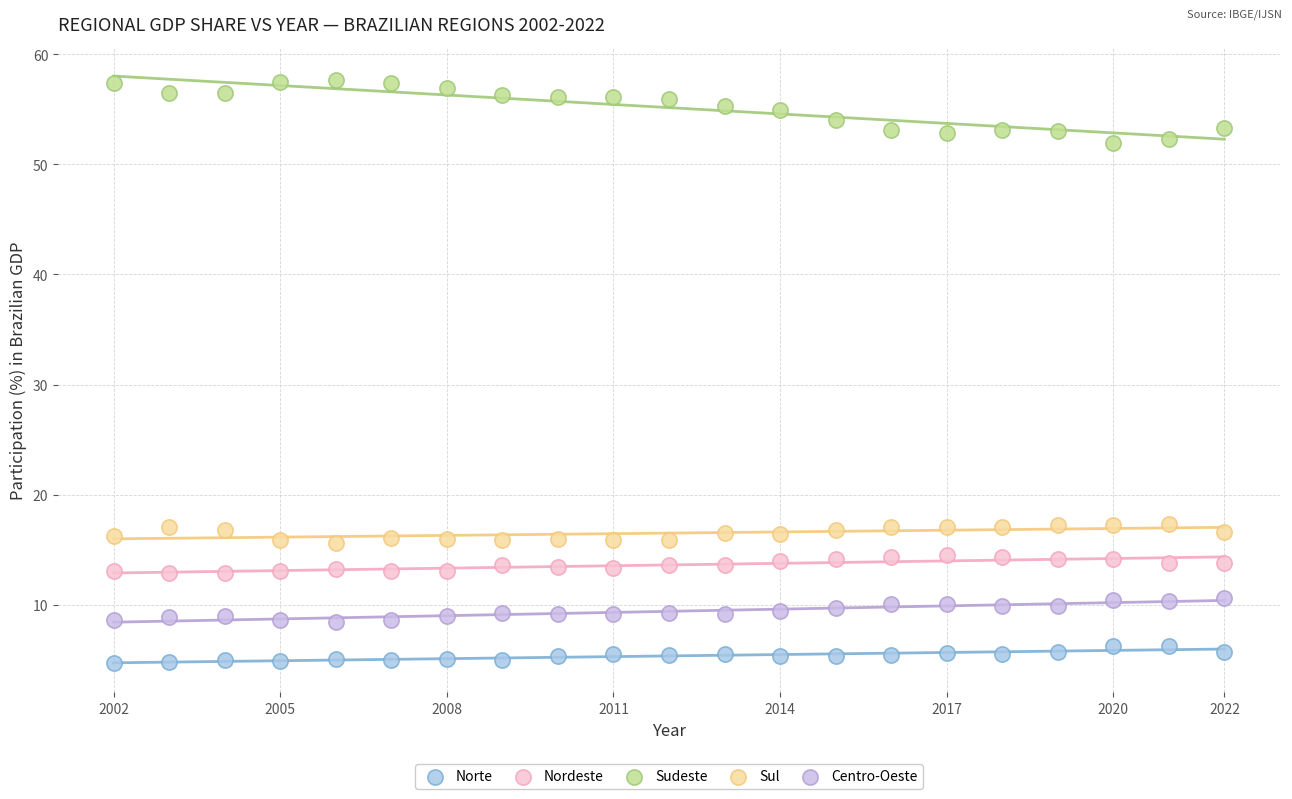

Which series contains the lowest Y value?

Norte